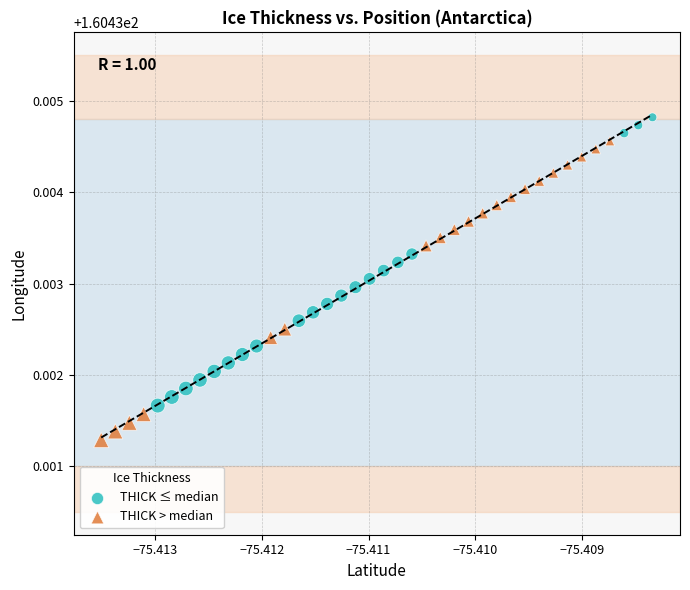

Which series has the widest spread of Y values?

THICK > median